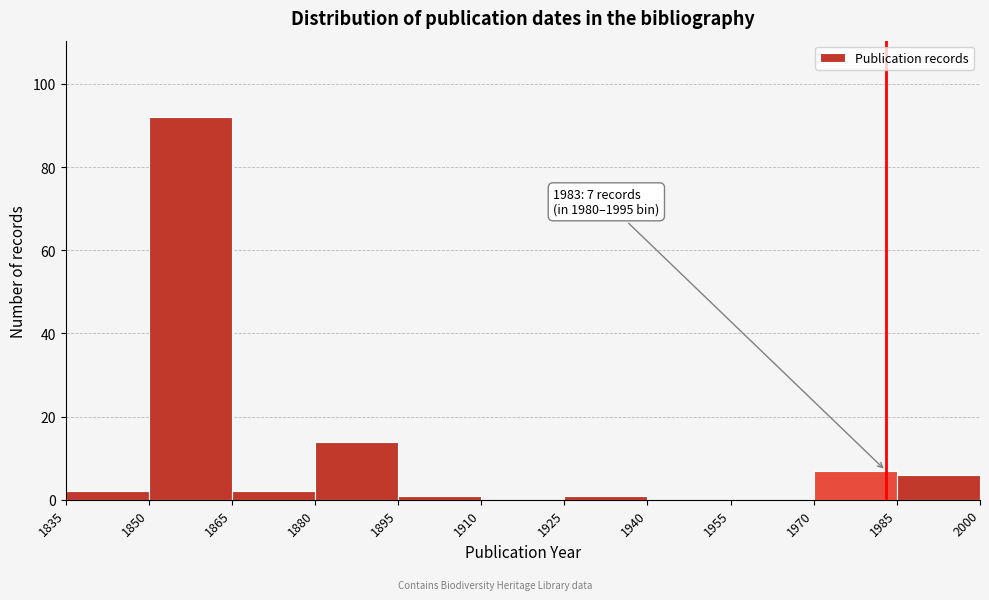

Which range on the x-axis has the tallest bar?

1850 to 1865